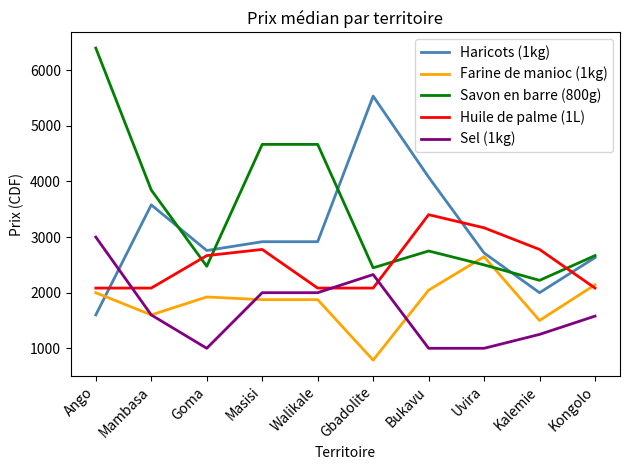

What is the lowest value of the Huile de palme (1L) series?

2083.0